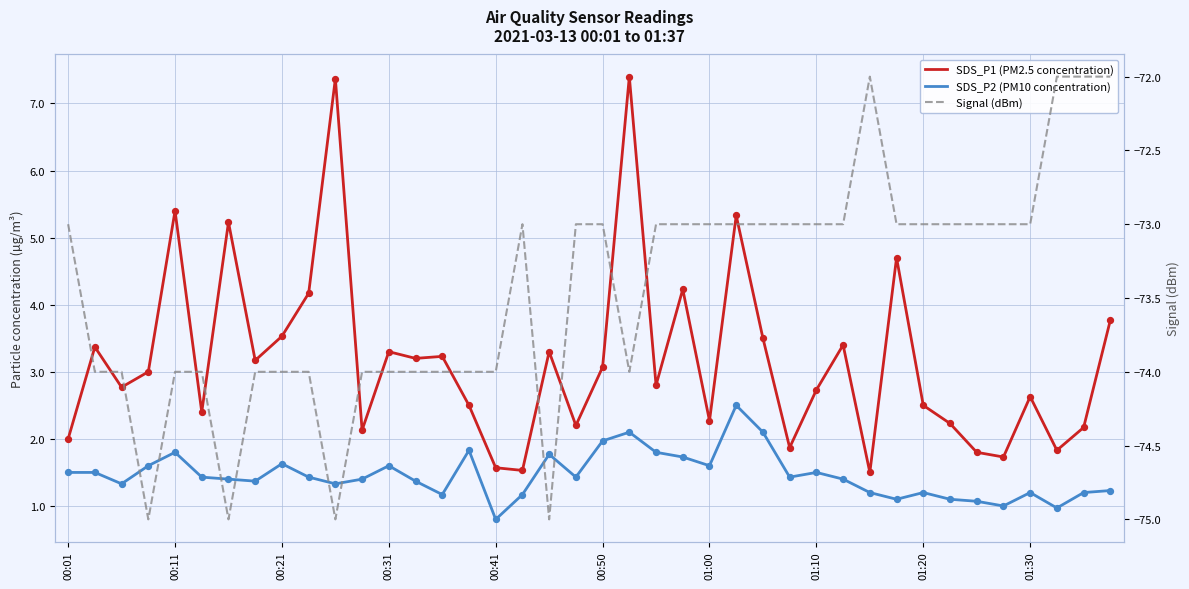

Which series has the largest Y range (max minus min)?

SDS_P1 (PM2.5 concentration)